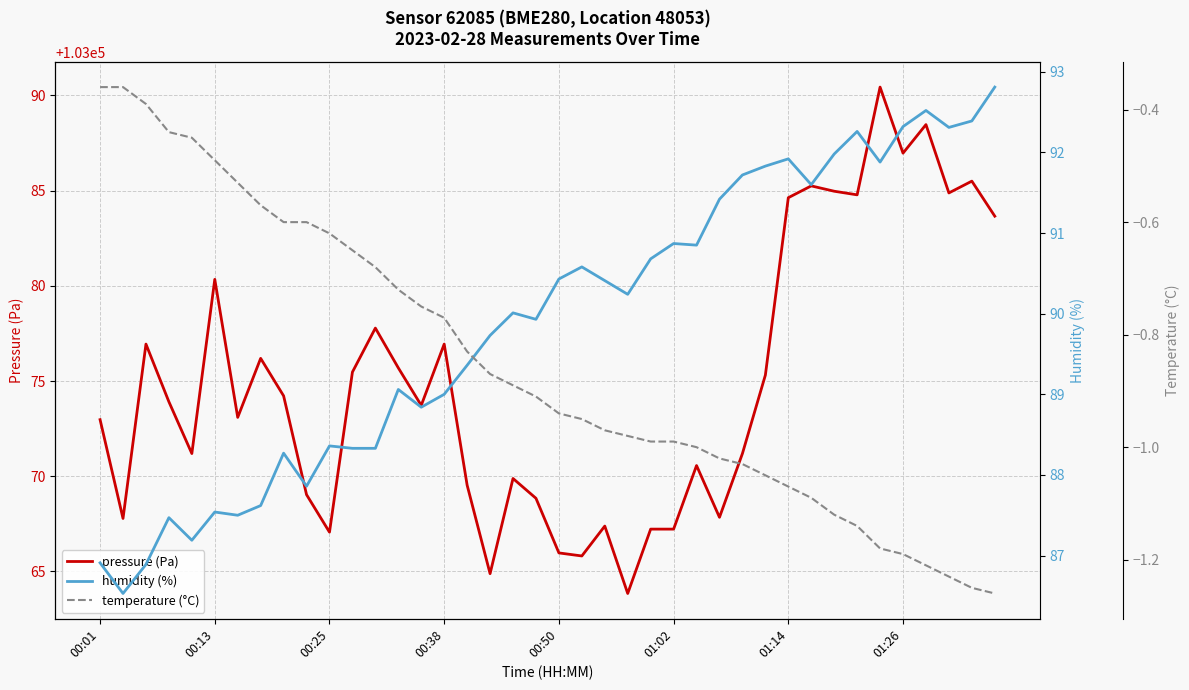

True or false: pressure (Pa) has a value of 103076.9 at 00:38.

True